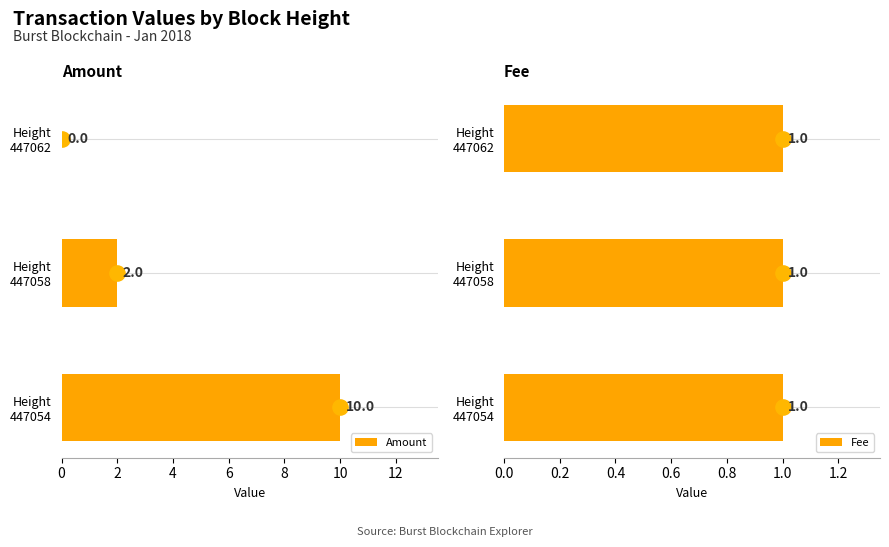

Which series has the largest Y range (max minus min)?

Amount